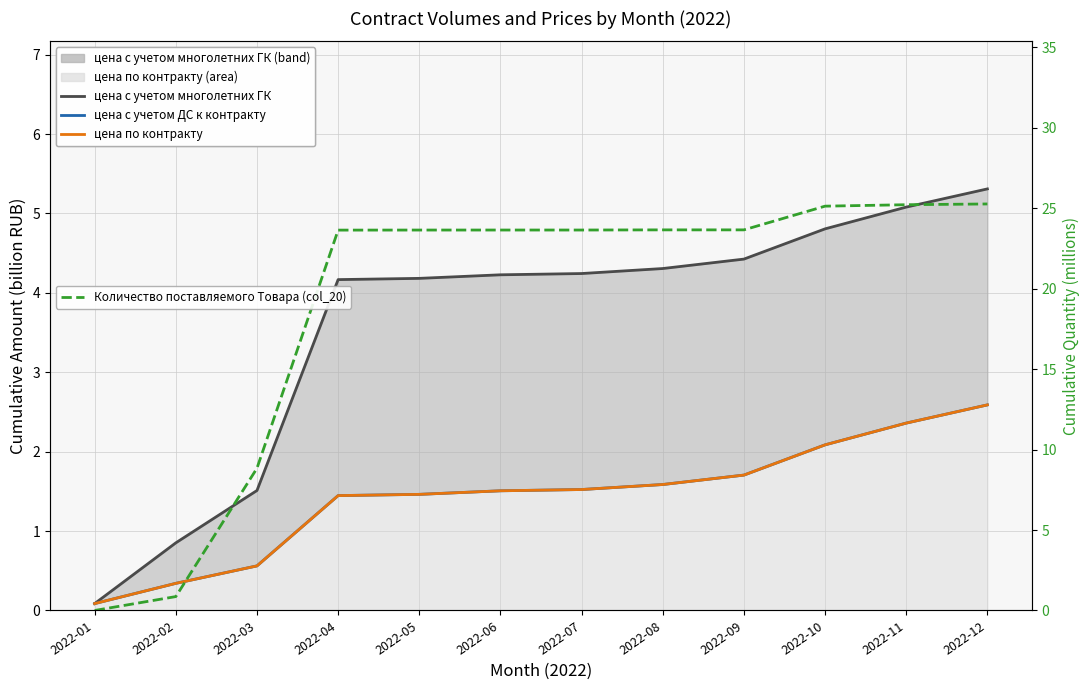

The цена с учетом многолетних ГК series shows 4.2 at 2022-05. True or false?

True